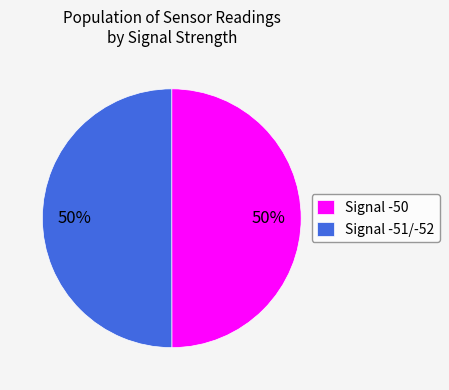

Is the sum of Signal -50 and Signal -51/-52 greater than half?

Yes